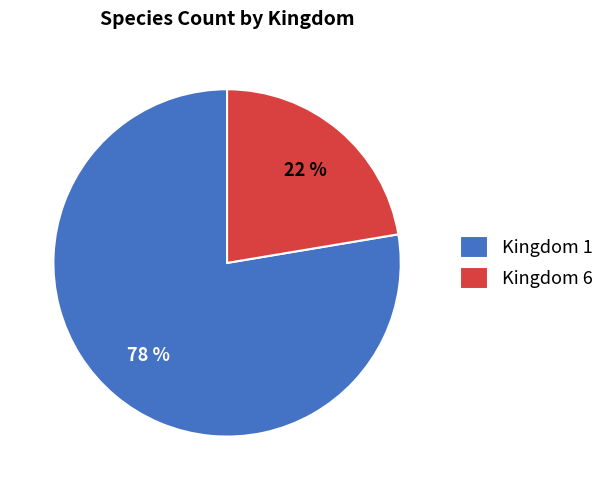

What is the smallest slice in the pie chart?

Kingdom 6